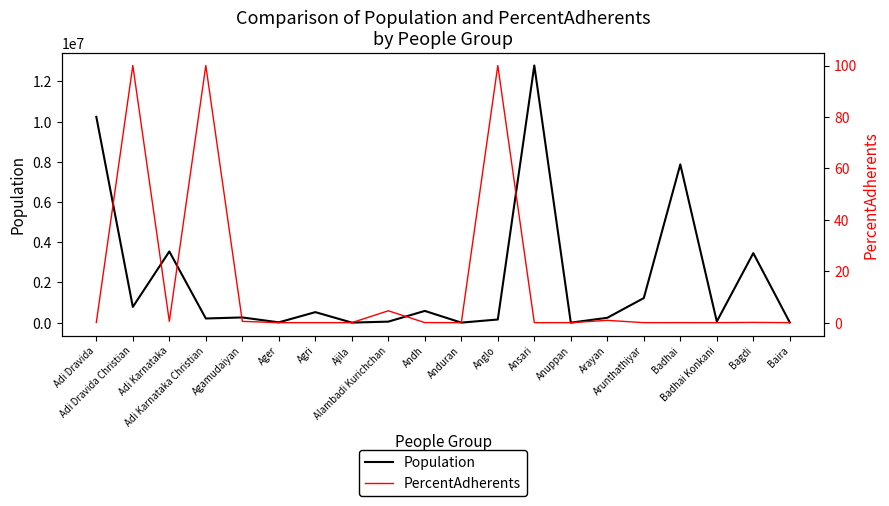

What is the sum of all Population values?

42033300